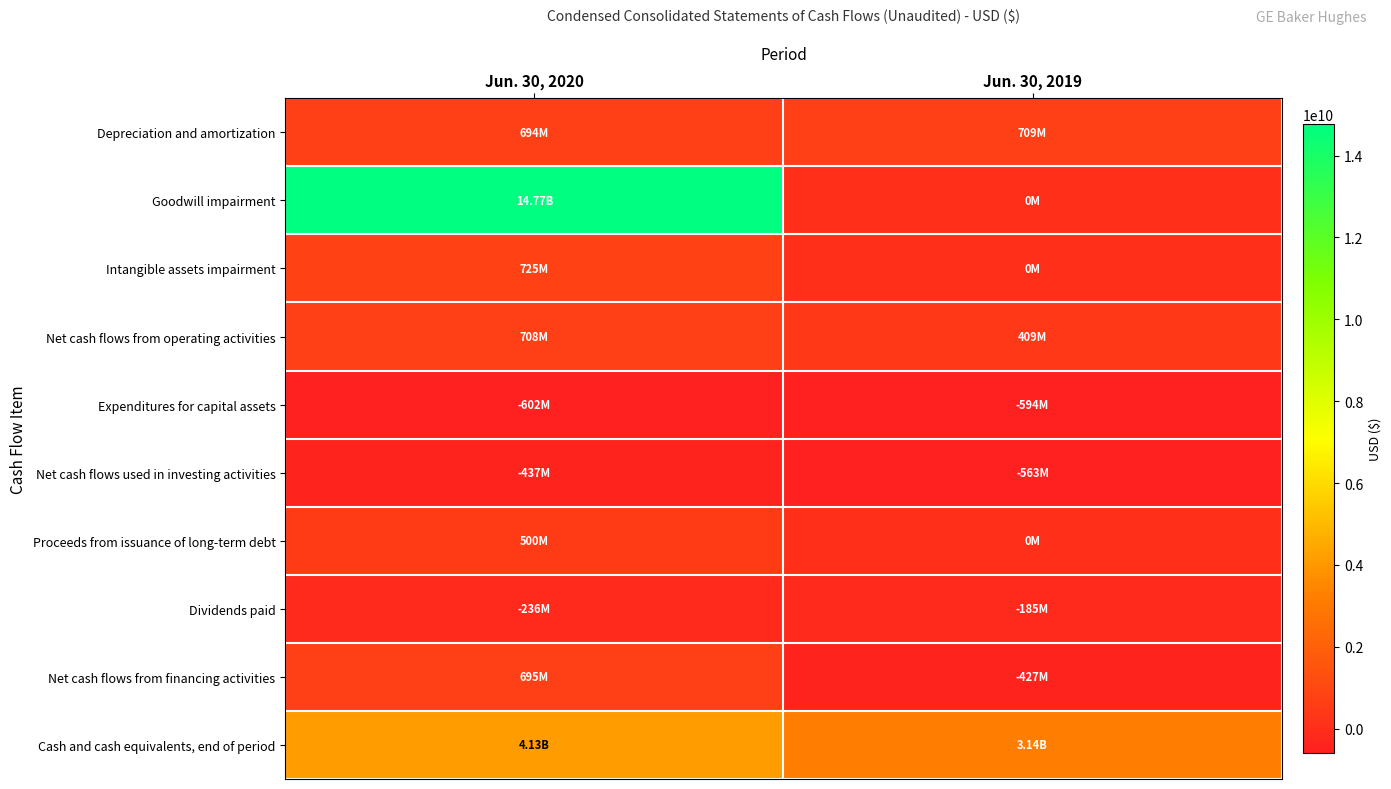

What is the greatest value displayed?

14773000000